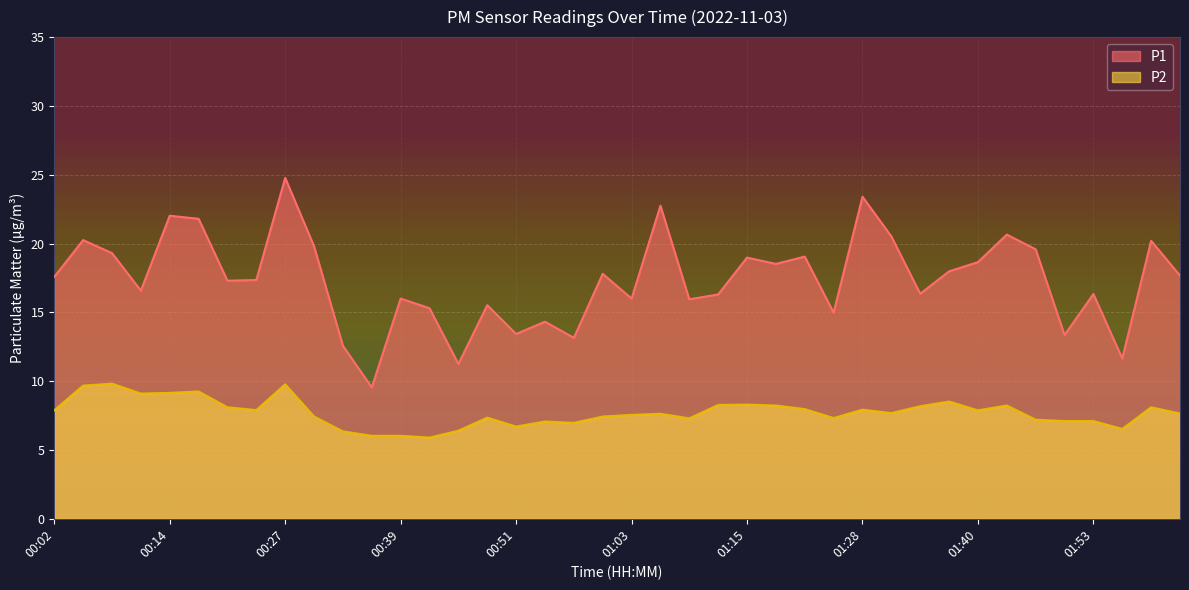

Which series changed the most between 00:02 and 01:56?

P1